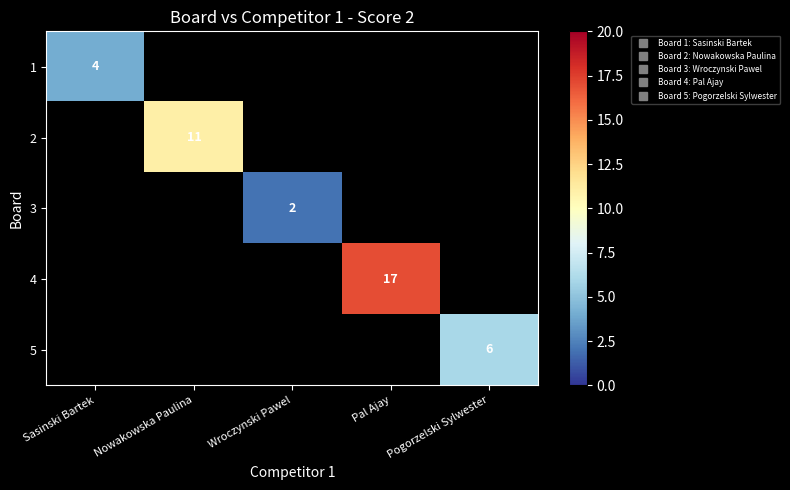

Between Pogorzelski Sylwester and Pal Ajay, which is larger?

Pal Ajay